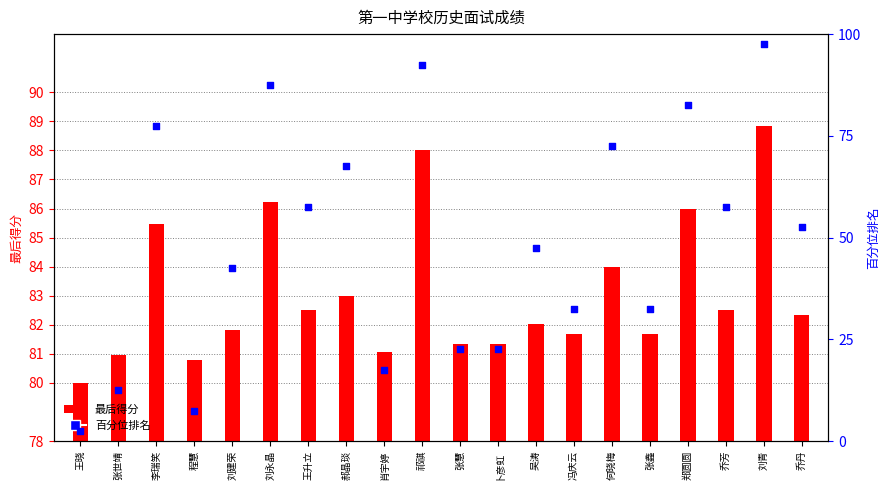

At which category is the sum across all series the highest?

刘青